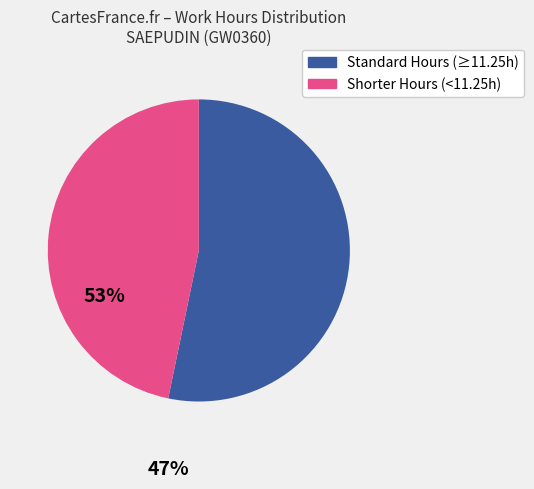

Does any single category account for the majority?

Yes